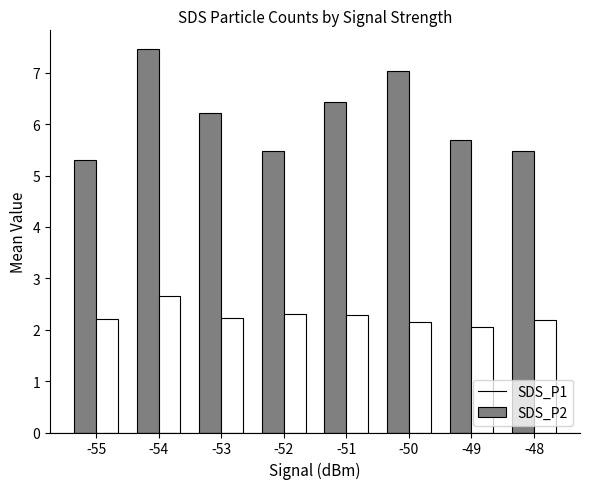

True or false: SDS_P1 has a value of 5.5 at -48.

True